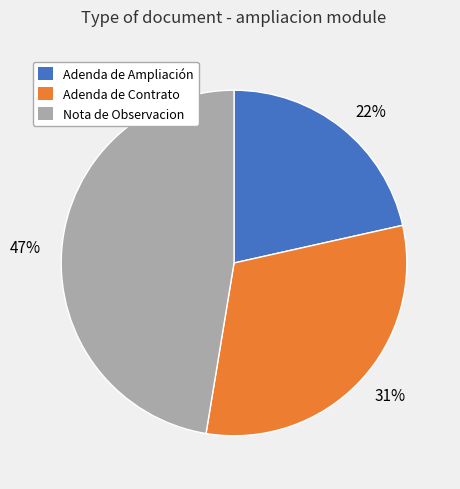

The 22% slice represents 22% of the pie. True or false?

True